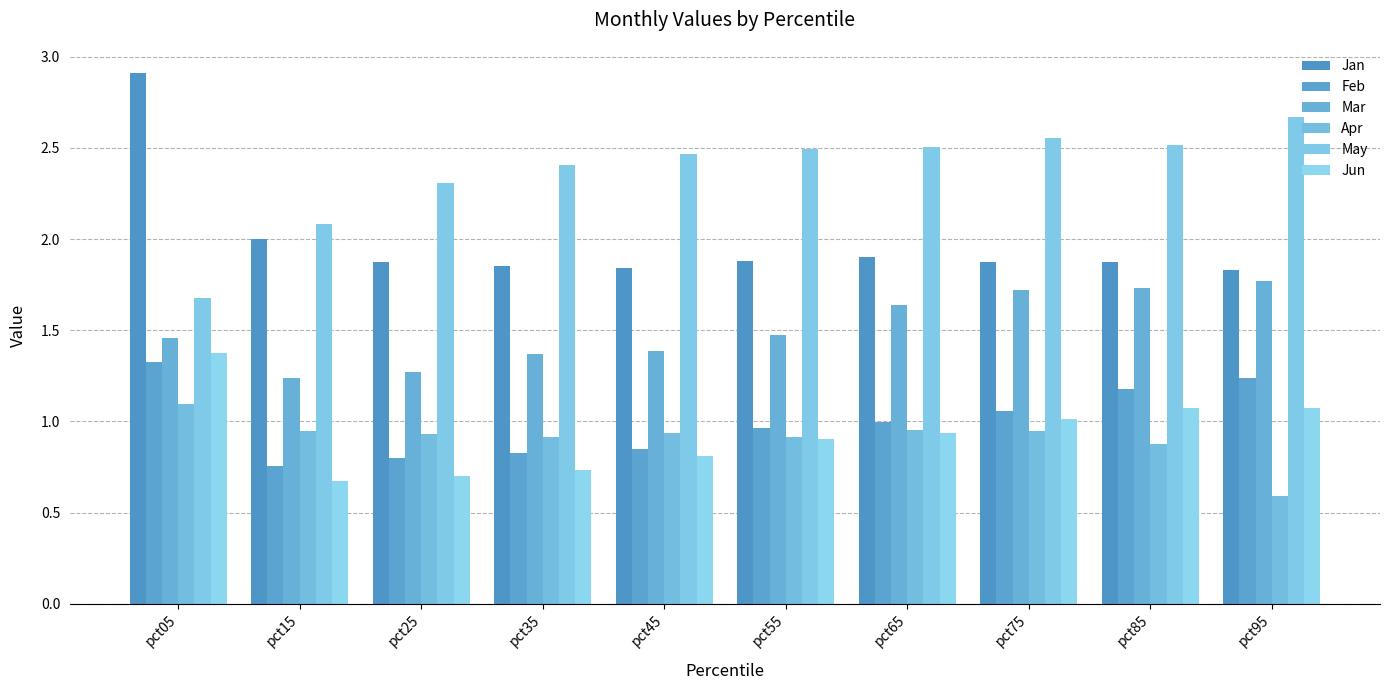

List the labels in order of May value, largest first.

pct95, pct75, pct85, pct65, pct55, pct45, pct35, pct25, pct15, pct05